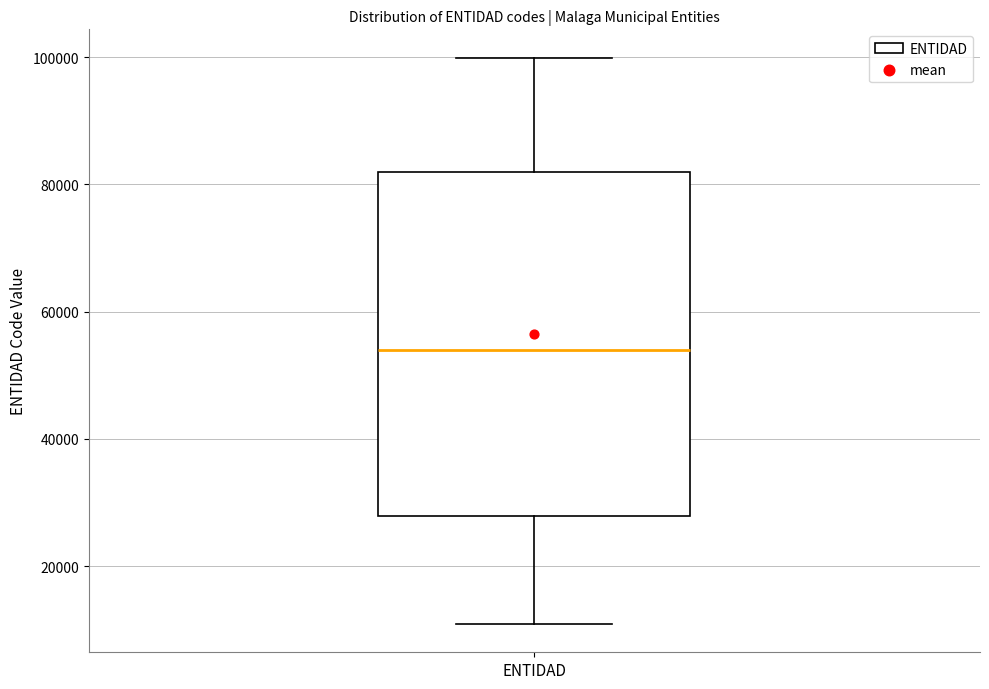

Transcribe this box plot: give where the median line is, the range the box spans, and where the two whiskers end, as read against the y-axis. The values are not printed on the chart, so give them approximately, as read against the axis.

median 54000, box 28000 to 82000, whiskers 10000 to 100000